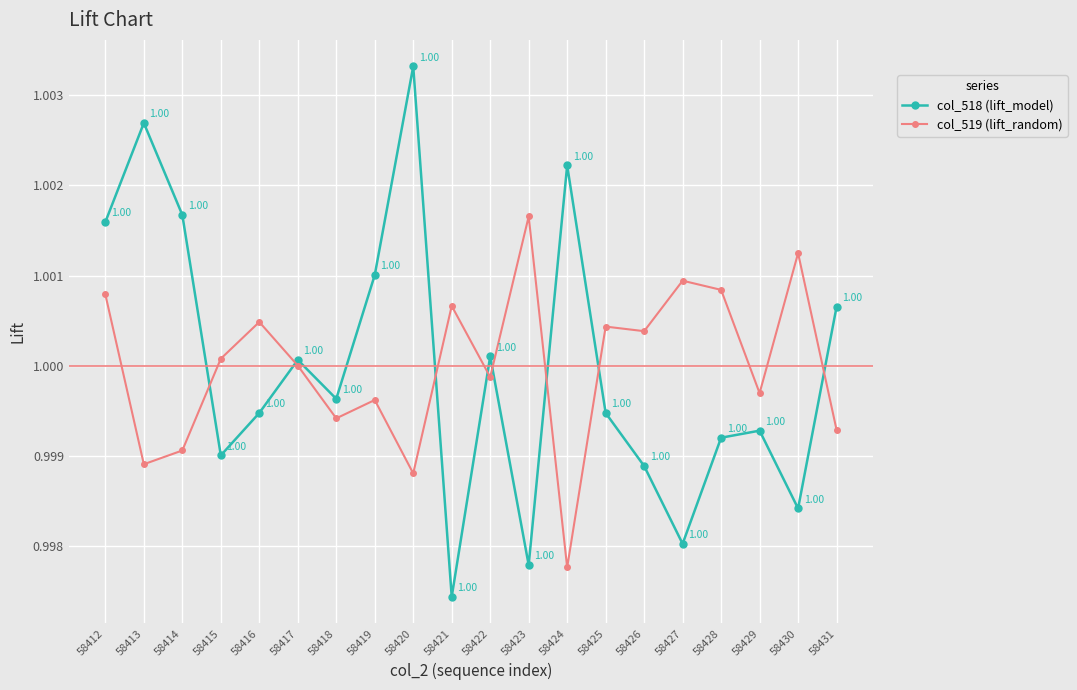

Where is the first local maximum for col_518 (lift_model)?

58413